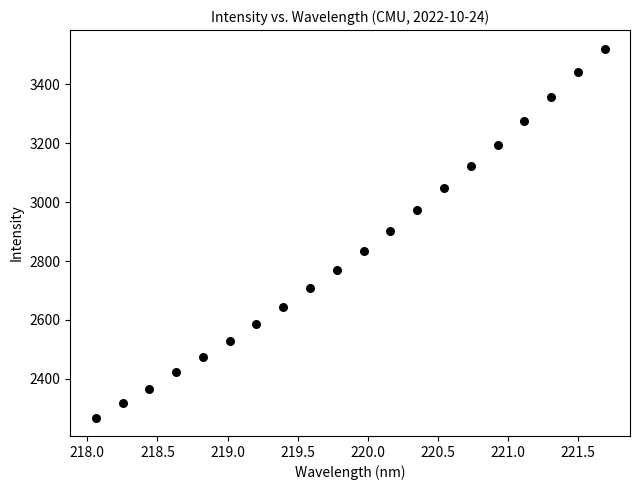

What is the range of Y values (max minus min)?

1252.6